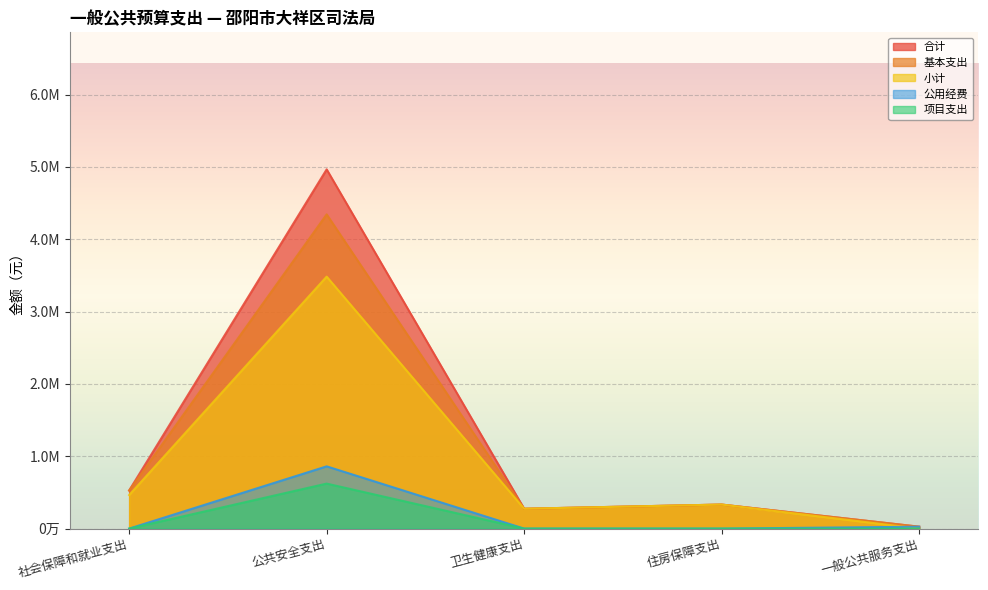

What are all the series names shown in the legend?

合计, 基本支出, 小计, 公用经费, 项目支出